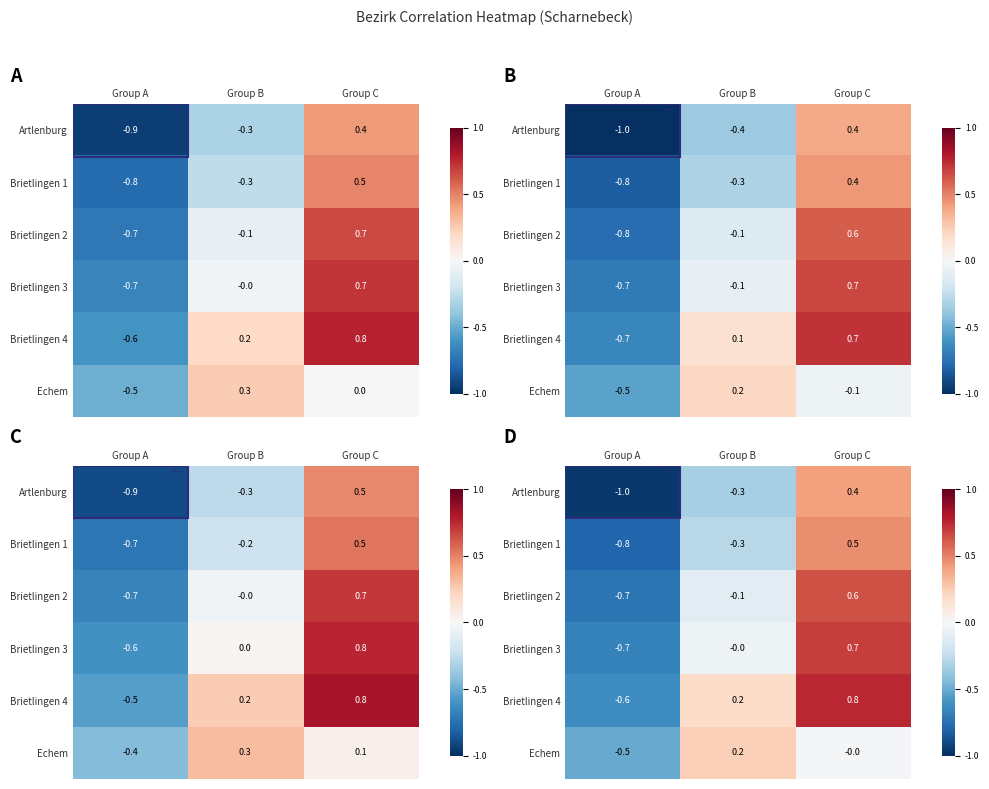

The Echem series shows 0.3 at Group B. True or false?

False